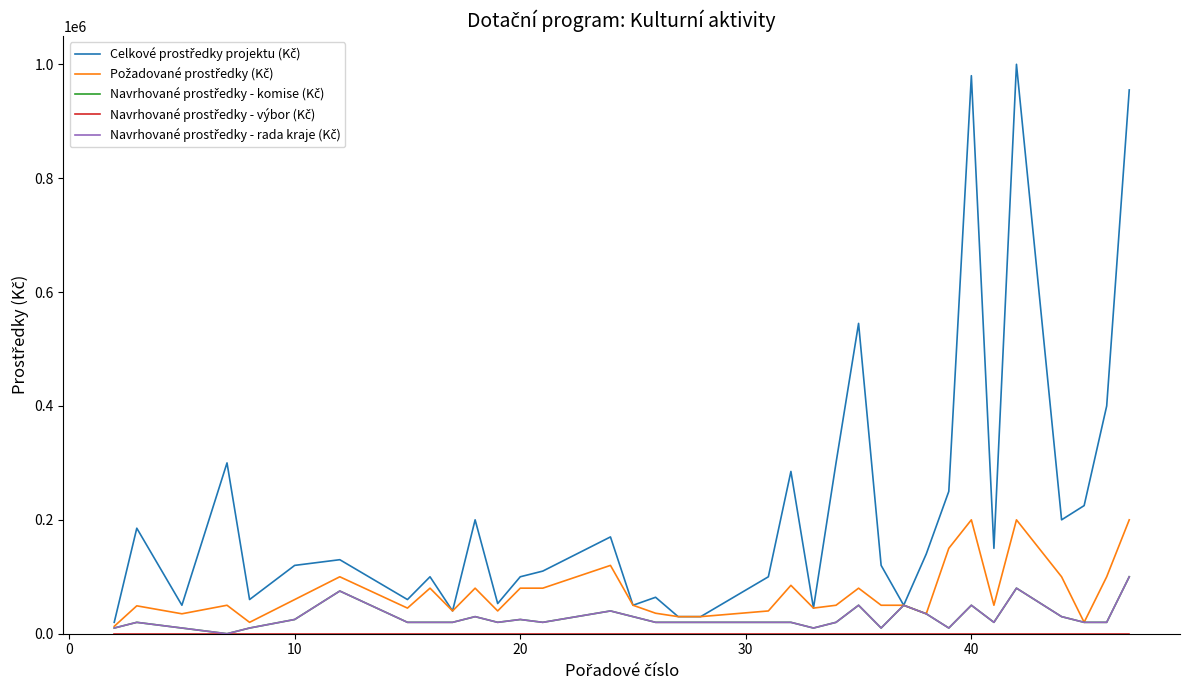

True or false: Navrhované prostředky - výbor (Kč) and Požadované prostředky (Kč) intersect in this chart.

False